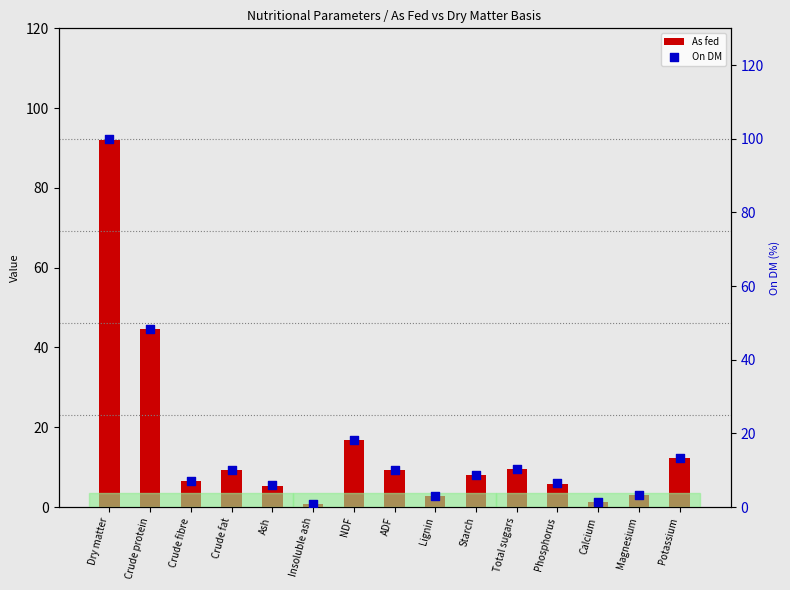

Which series has the largest total across all categories?

On DM